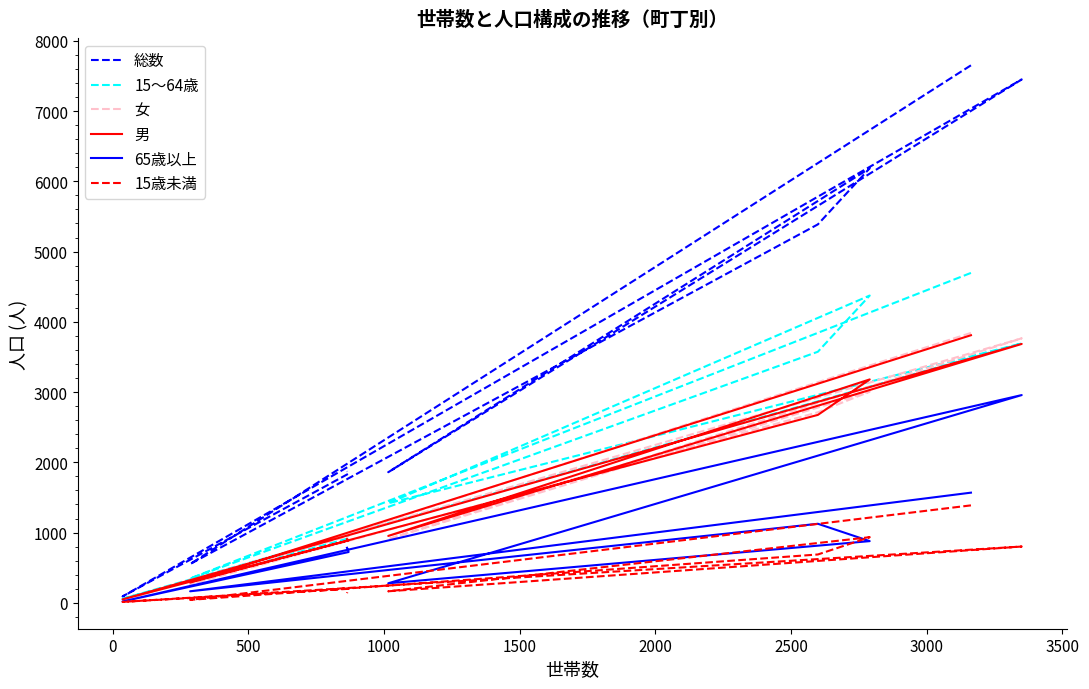

Rank the series by their maximum value, from lowest to highest.

15歳未満, 65歳以上, 男, 女, 15～64歳, 総数